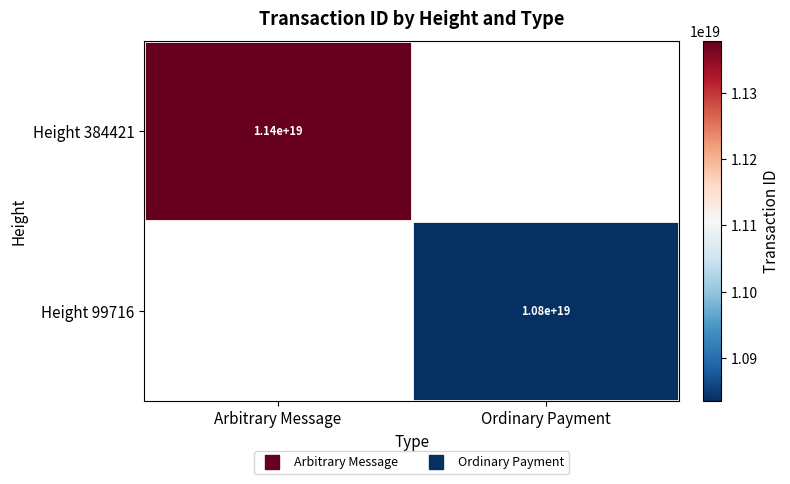

At which label is Height 384421 closest to 11377482059904364544?

Arbitrary Message